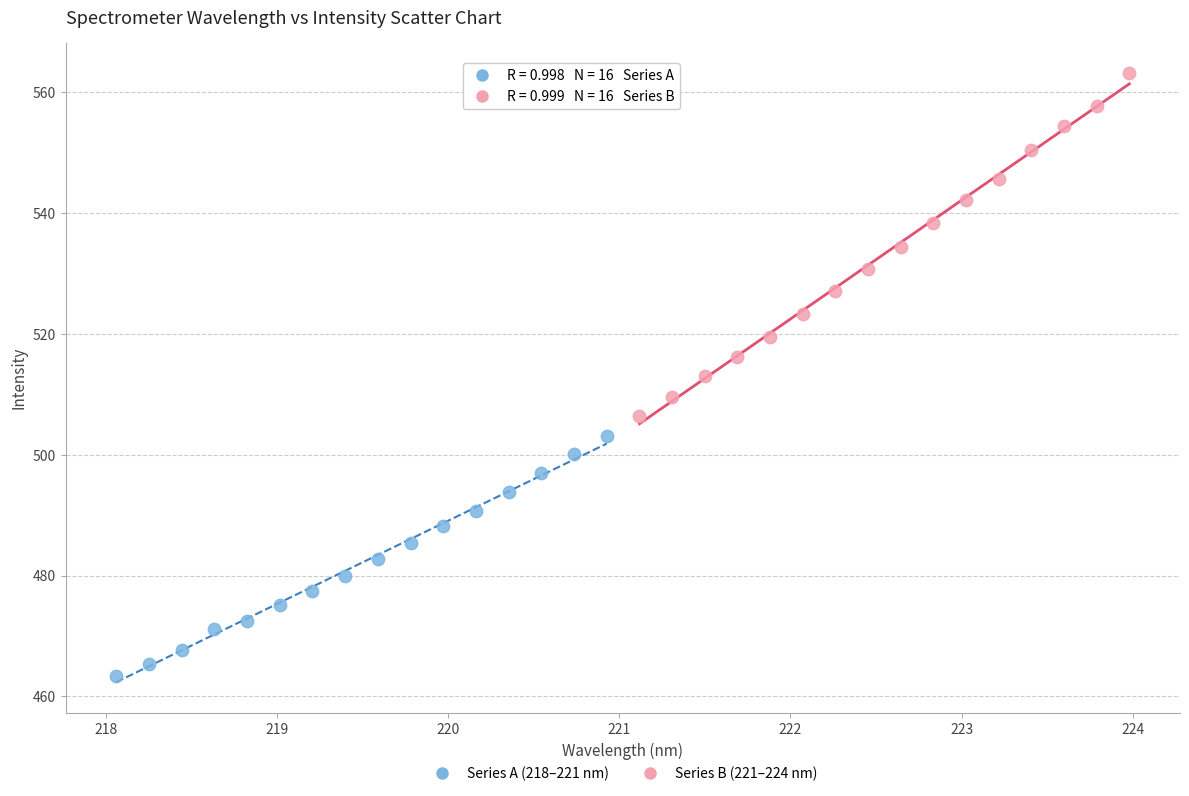

Which series contains the lowest Y value?

Series A (218–221 nm)